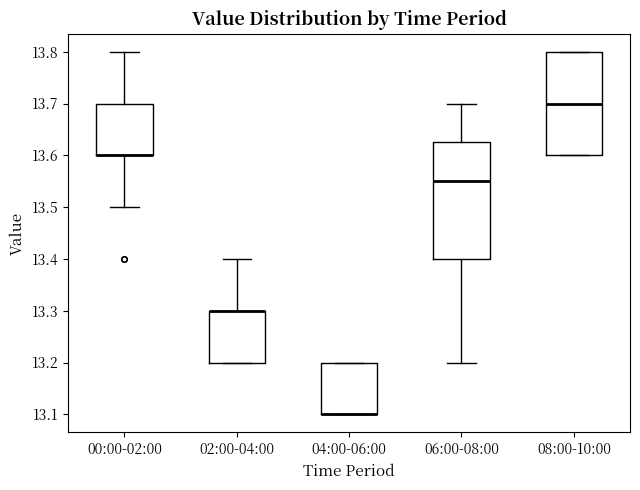

Comparing the boxes themselves (not the whiskers), which one is the tallest?

06:00-08:00